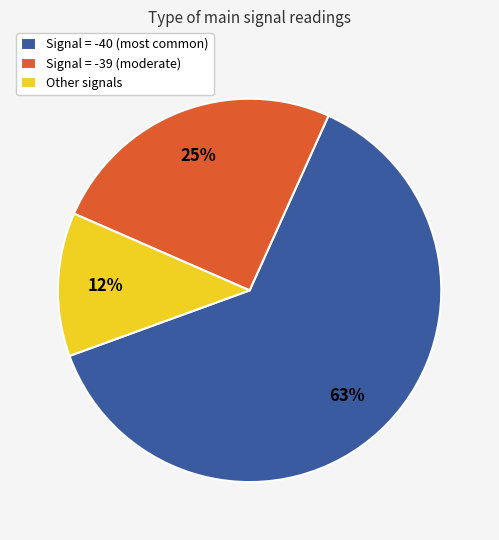

To the nearest percent, what is the average slice percentage?

33%